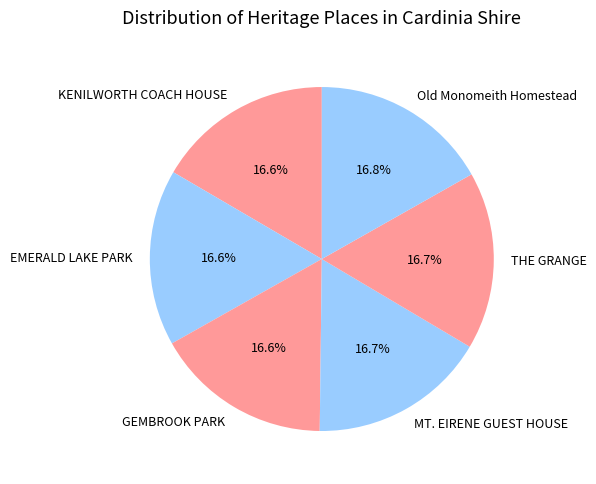

Approximately how many times larger is the value at Old Monomeith Homestead compared to EMERALD LAKE PARK?

1.0